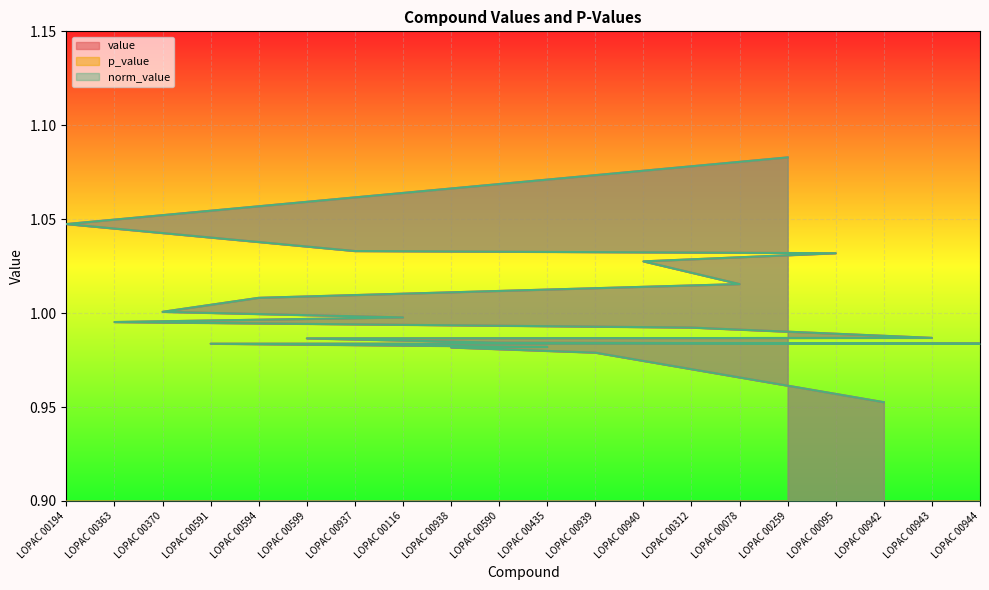

True or false: p_value has a value of 0.4 at LOPAC 00591.

False